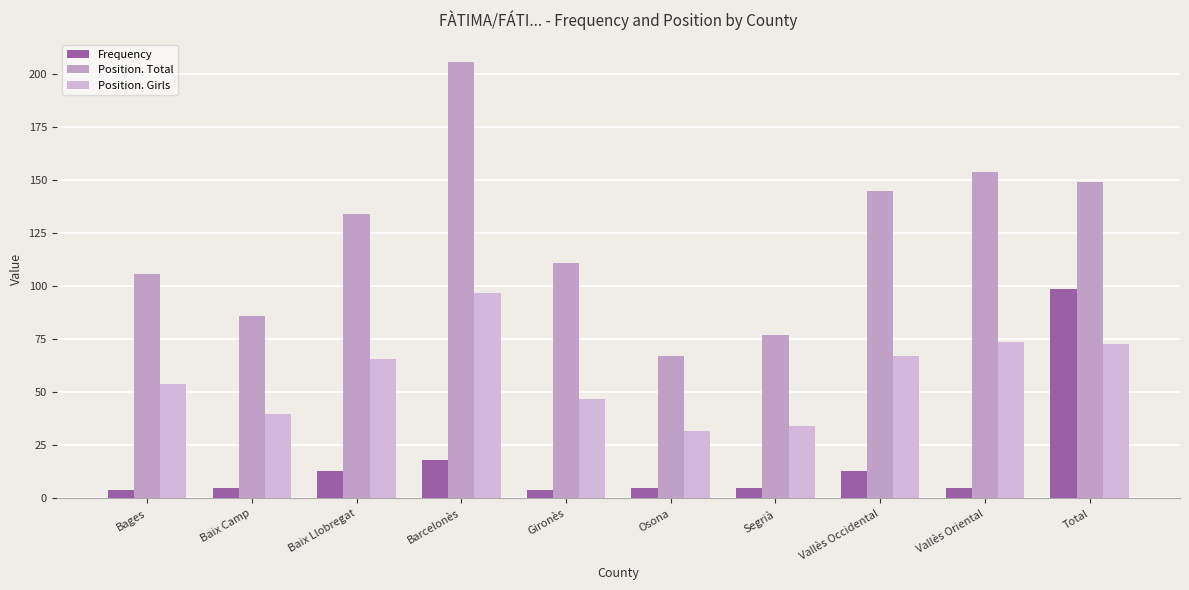

At how many categories does at least one series exceed 57?

10